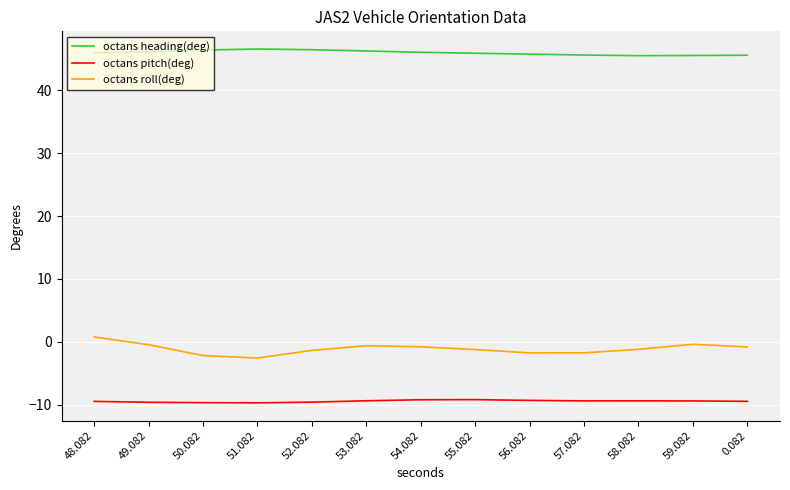

True or false: octans heading(deg) and octans roll(deg) cross at least once.

False